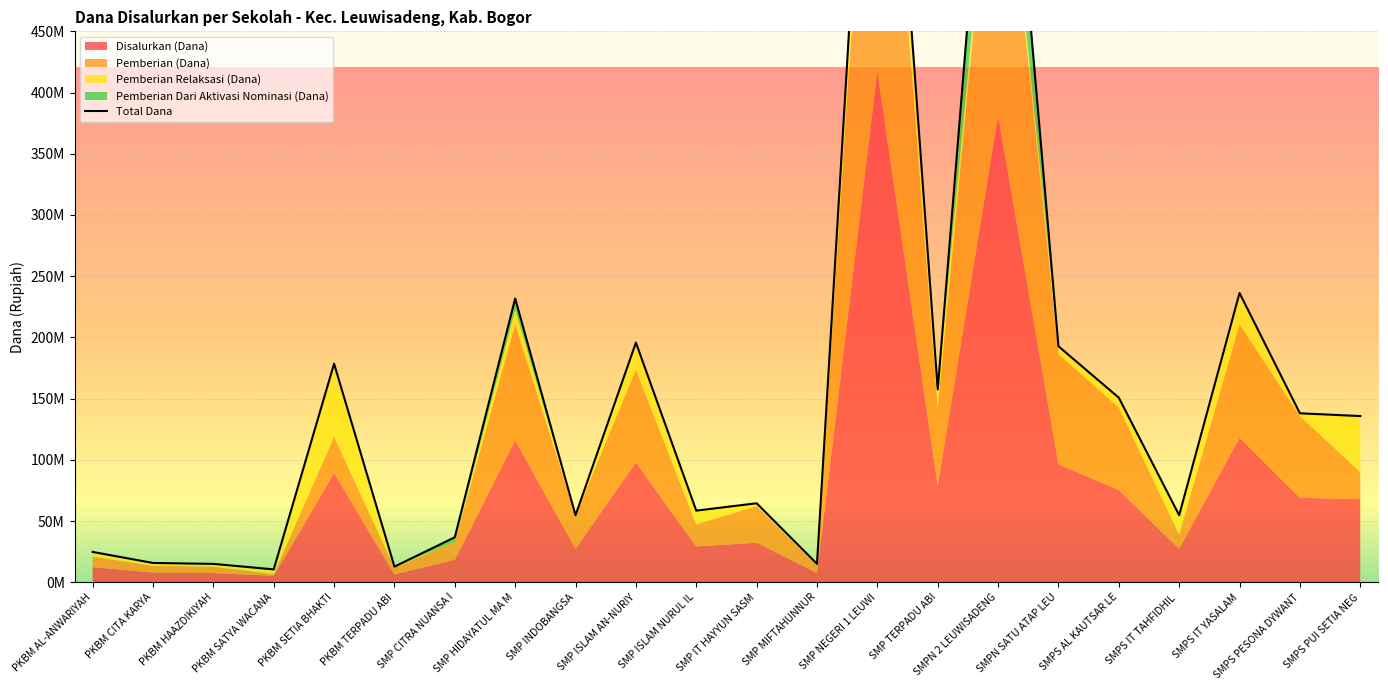

Which category has the lowest value across all series?

PKBM SATYA WACANA